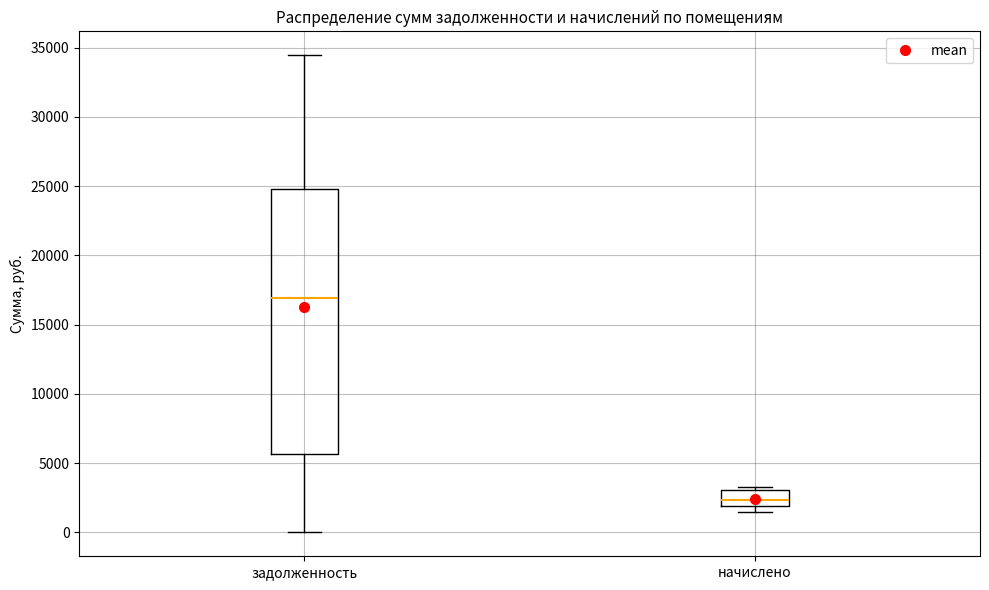

Reading left to right, read every box against the y-axis: the position of its median line, the range the box covers, and the ends of its whiskers. The values are not printed on the chart, so give them approximately, as read against the axis.

задолженность: median 17000, box 5500 to 25000, whiskers 0 to 34500
начислено: median 2500, box 2000 to 3000, whiskers 1500 to 3500